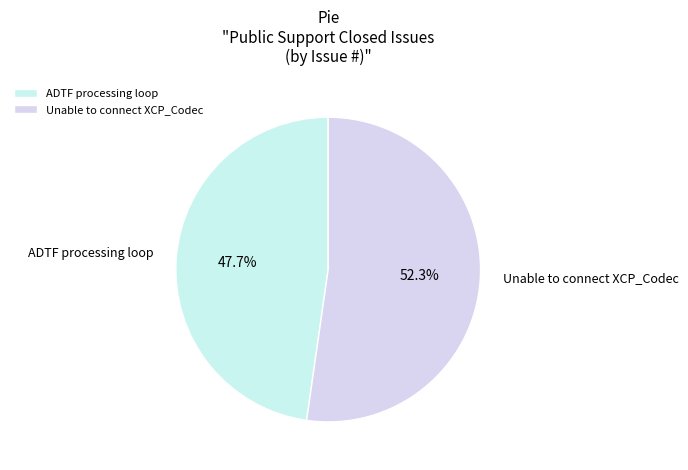

To the nearest percent, what is the average slice percentage?

50%